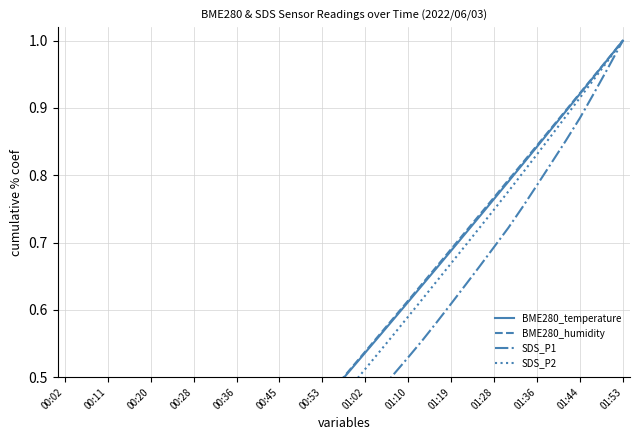

Does the chart display data point markers on the line(s)?

No